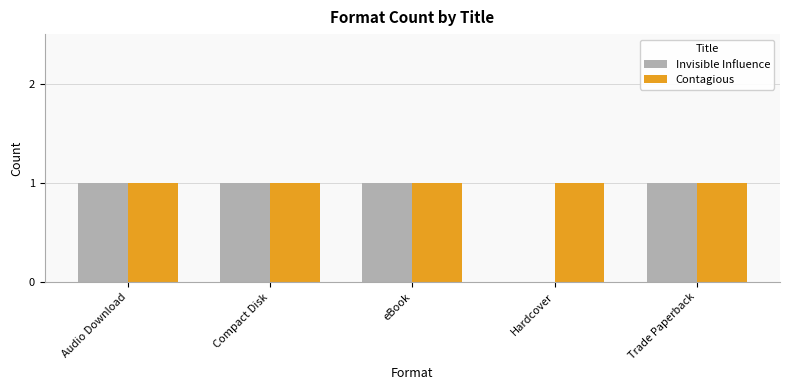

Reading left to right, extract all data points from this chart.

Invisible Influence: Audio Download=1	Compact Disk=1	eBook=1	Hardcover=0	Trade Paperback=1
Contagious: Audio Download=1	Compact Disk=1	eBook=1	Hardcover=1	Trade Paperback=1